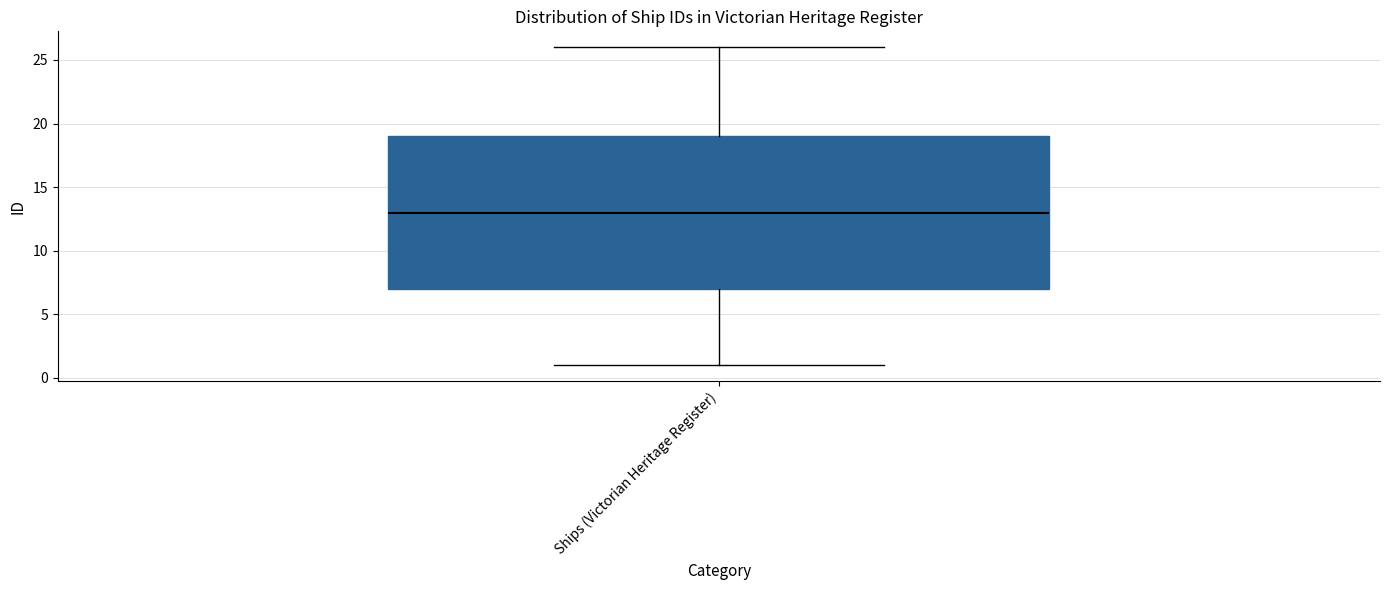

Transcribe this box plot: give where the median line is, the range the box spans, and where the two whiskers end, as read against the y-axis. The values are not printed on the chart, so give them approximately, as read against the axis.

median 13, box 7 to 19, whiskers 1 to 26